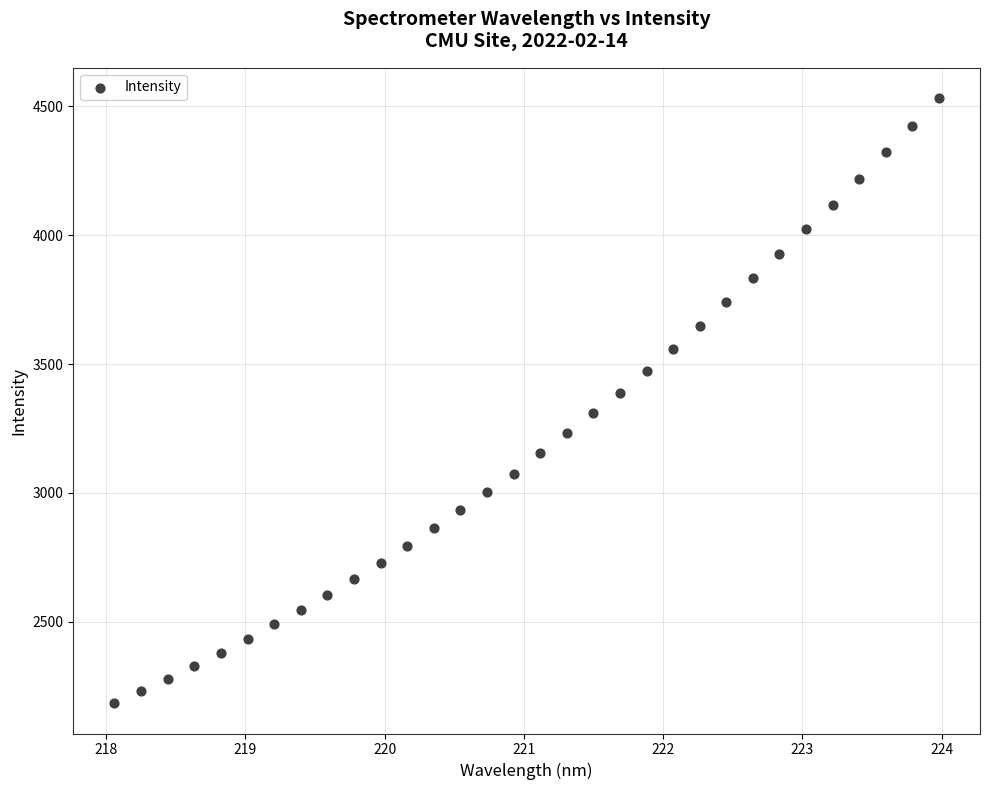

What is the range of X values (max minus min)?

5.9